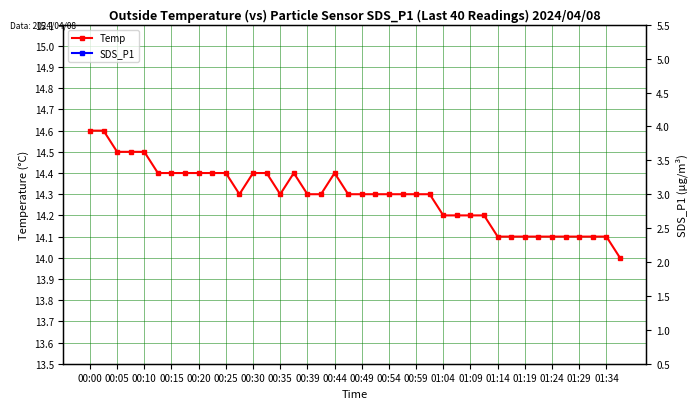

What is the difference between the maximum and second lowest values in the SDS_P1 series?

3.0